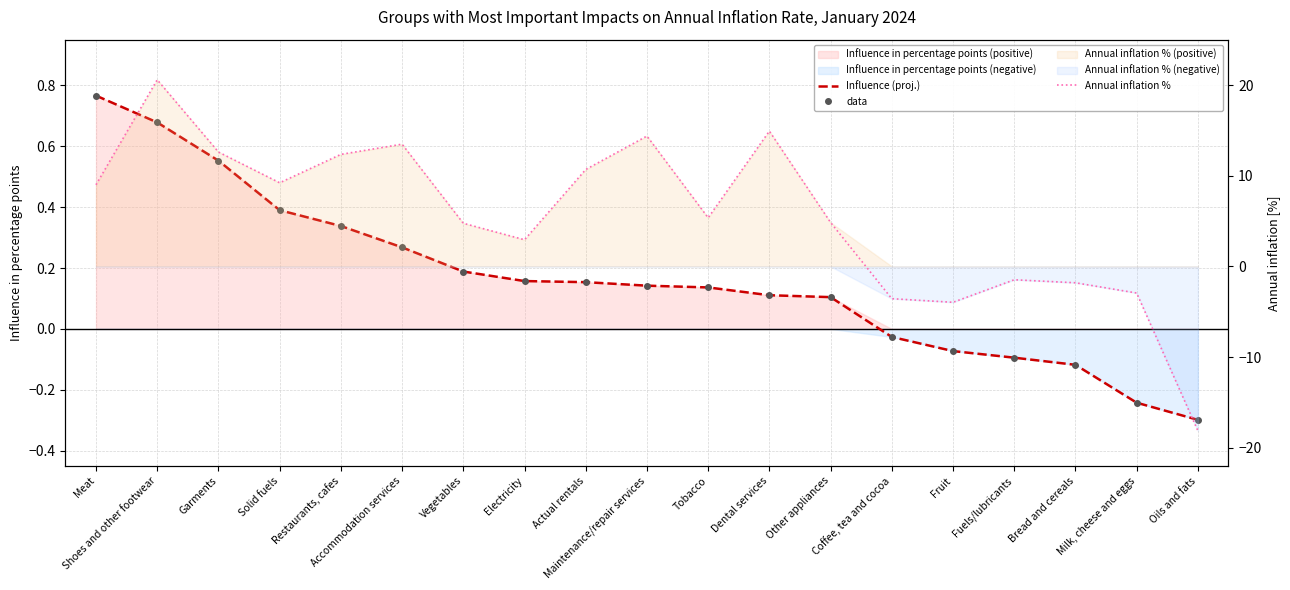

What is the minimum value for data?

-0.3